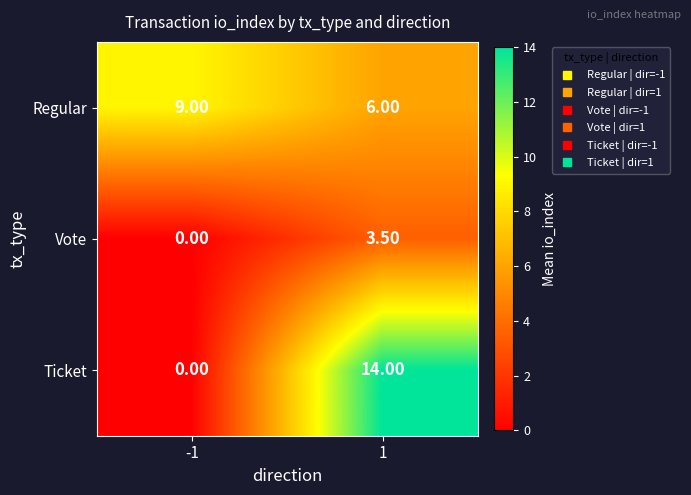

What is the sum of all Vote values?

3.5